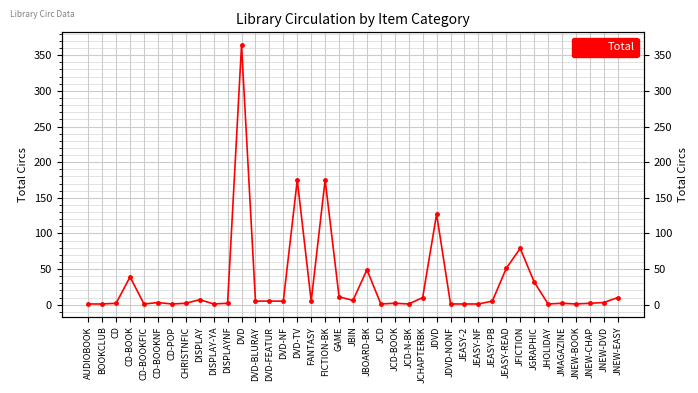

Where is the first local minimum?

CD-BOOKFIC